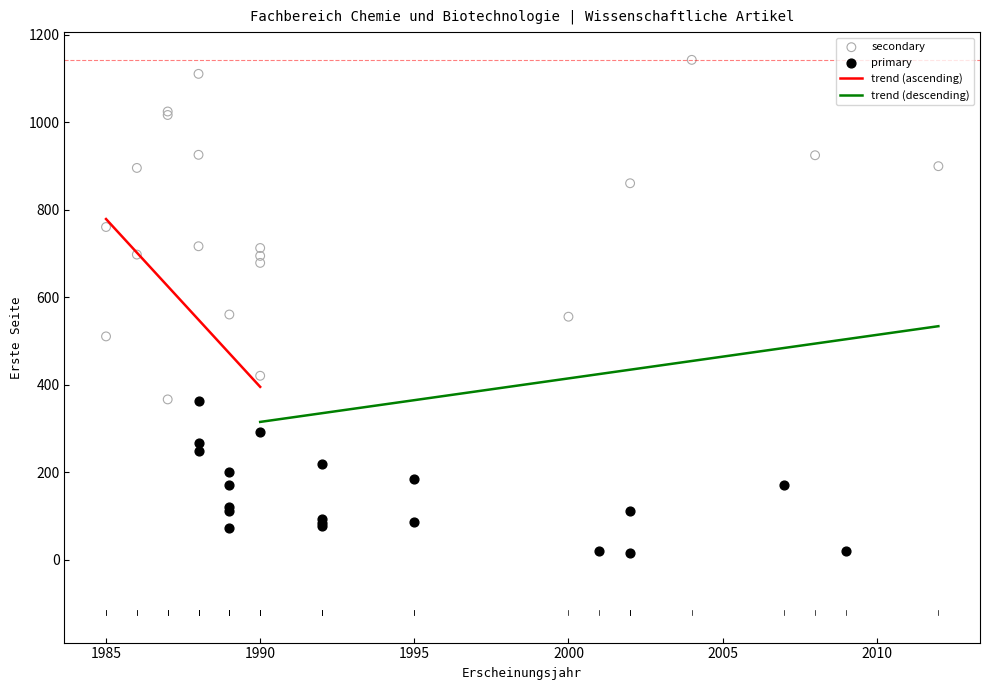

Which series has the widest spread of Y values?

secondary